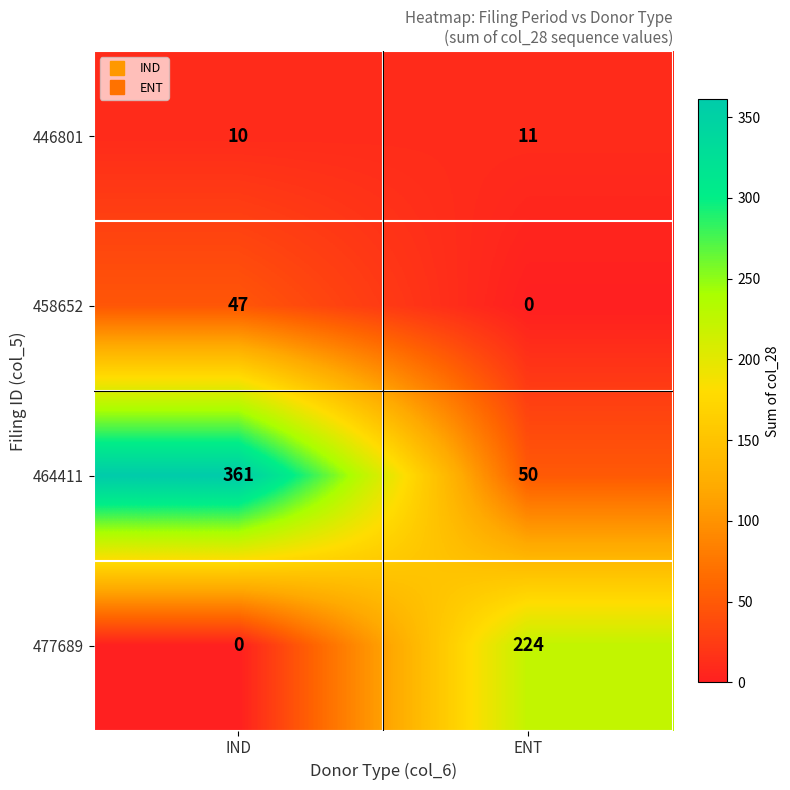

Which series has the largest total across all categories?

464411